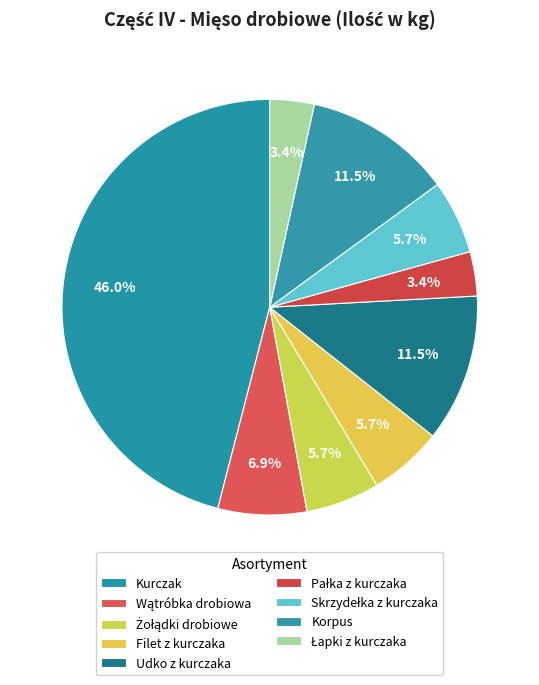

Which slice is the largest?

Kurczak